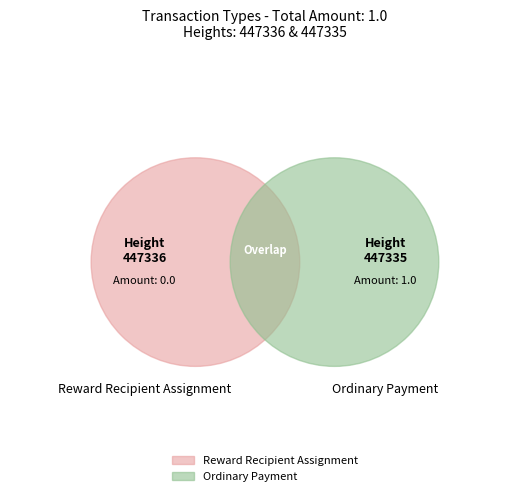

Does any single category account for the majority?

Yes